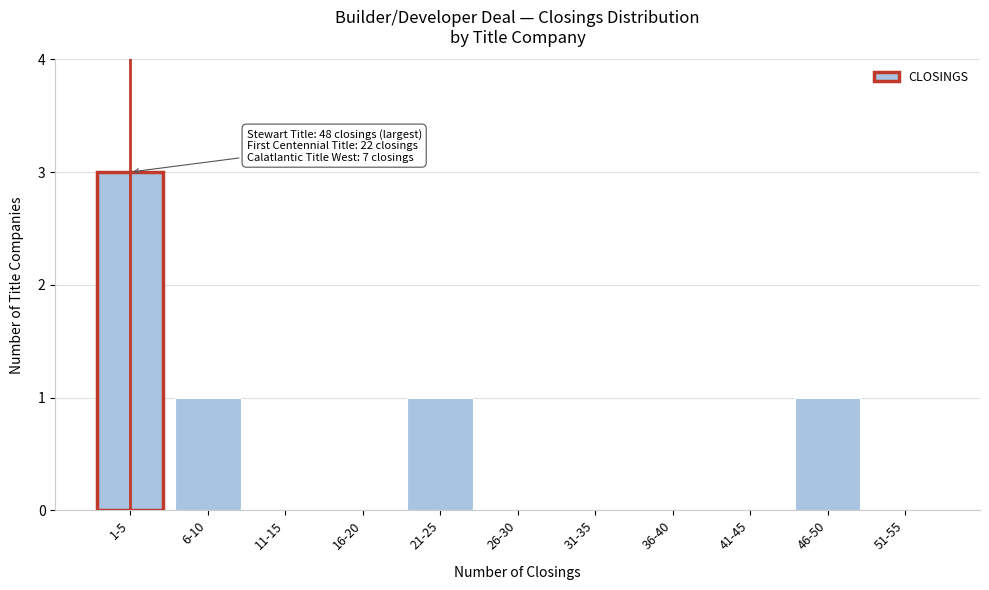

Reading left to right, what are all the values shown in this chart?

1-5=3	6-10=1	11-15=0	16-20=0	21-25=1	26-30=0	31-35=0	36-40=0	41-45=0	46-50=1	51-55=0